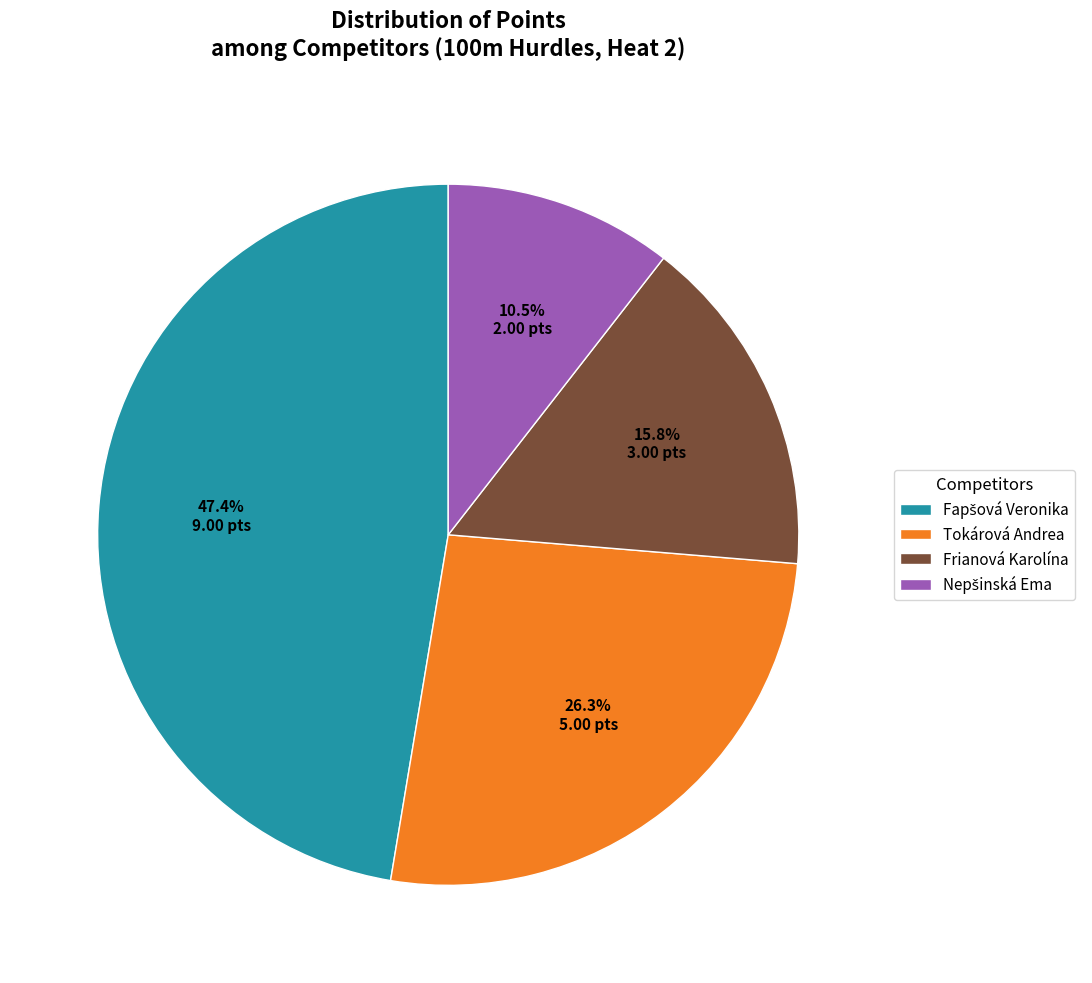

Is there any slice that represents more than half of the pie?

No